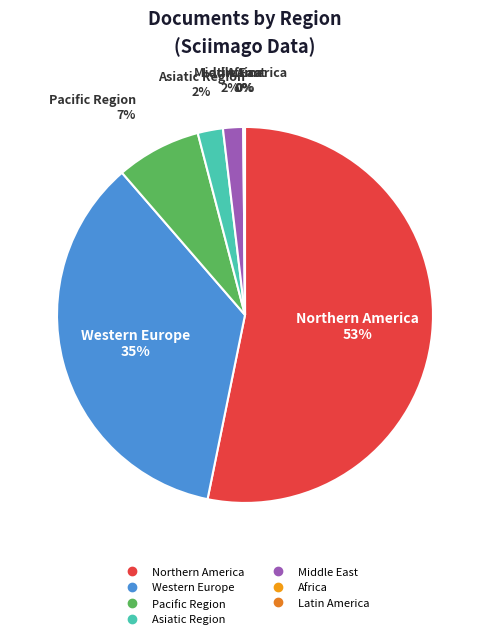

What is the largest slice in the pie chart?

Northern America